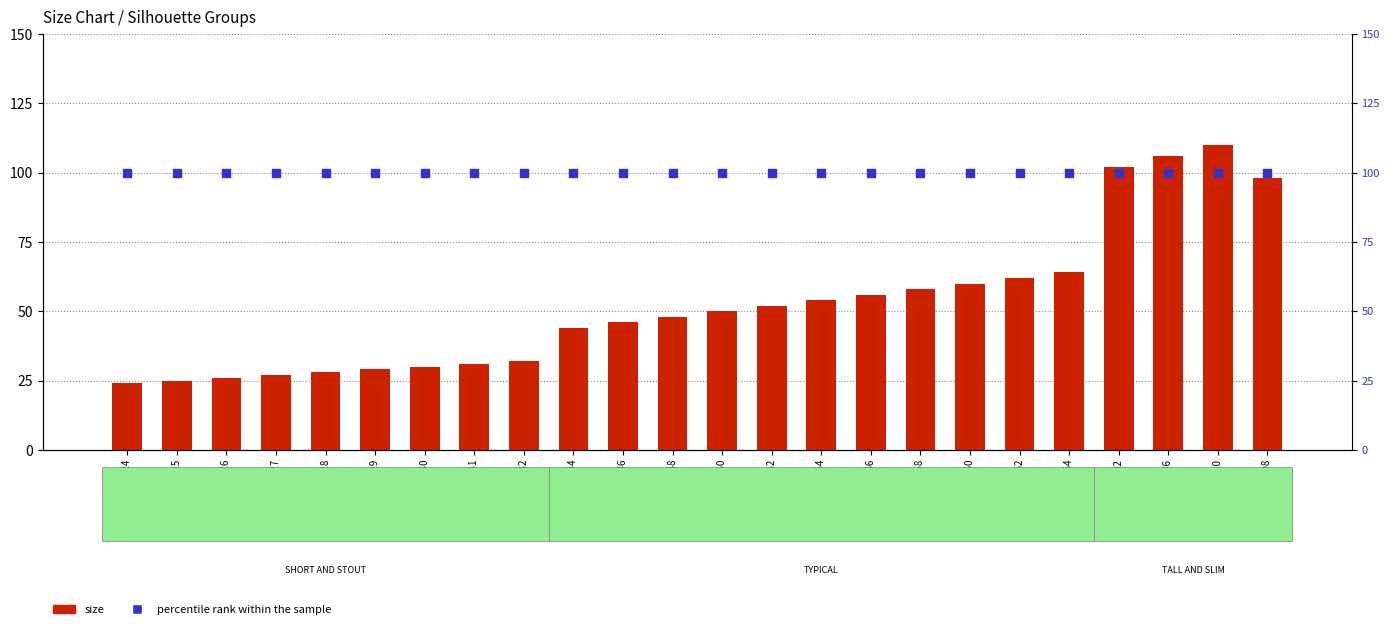

Which series reaches the minimum Y coordinate?

size